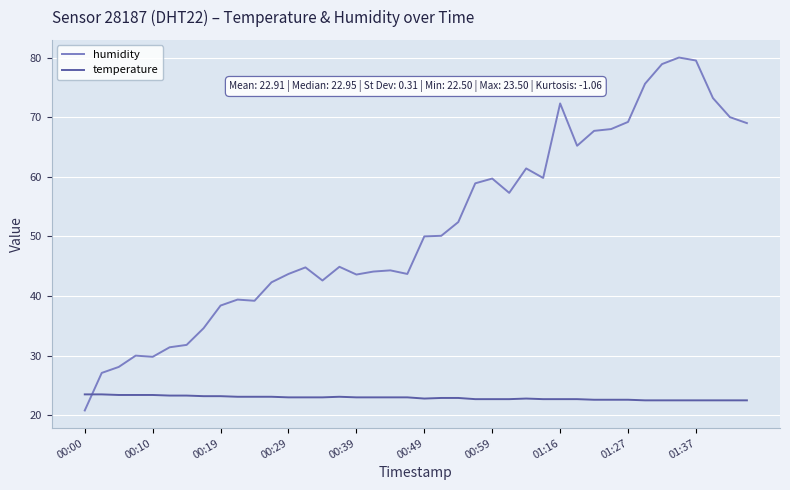

True or false: temperature and humidity cross at least once.

True